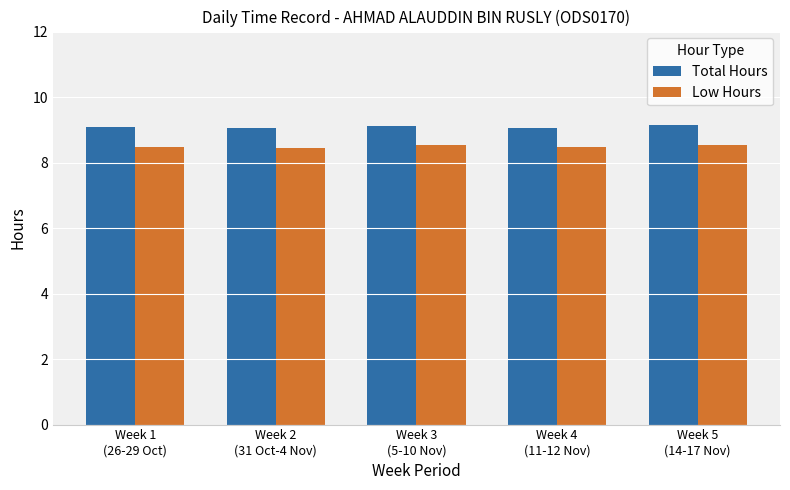

What is the highest value of the Low Hours series?

8.6